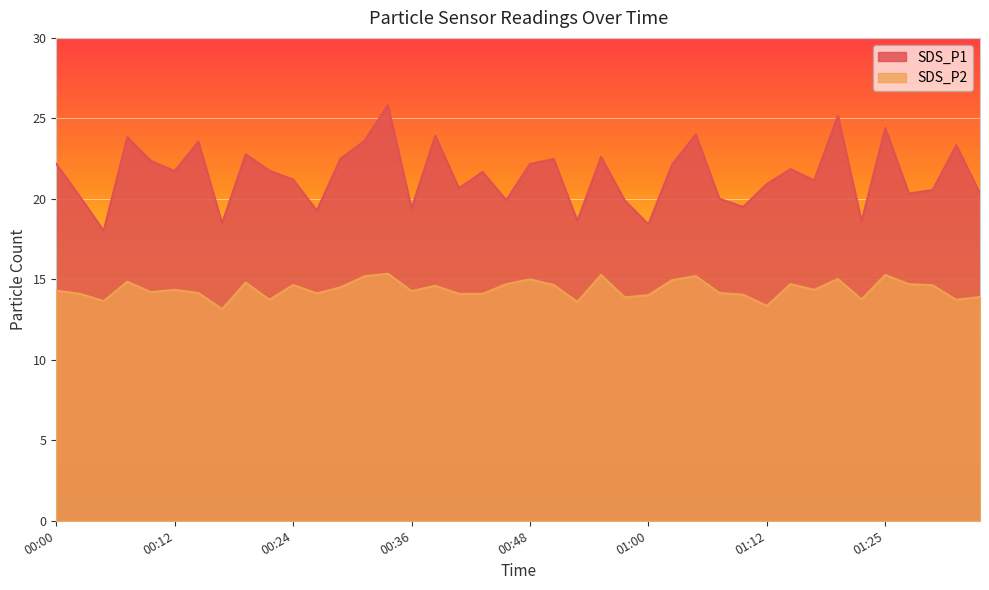

True or false: SDS_P1 and SDS_P2 cross at least once.

False